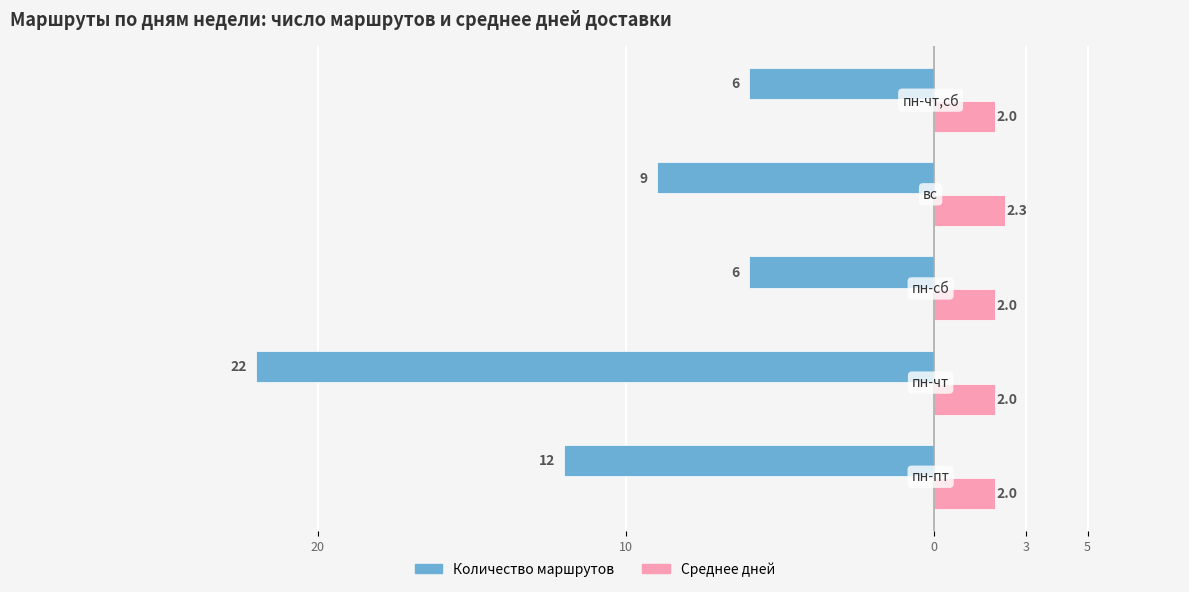

What are all the series names shown in the legend?

Количество маршрутов, Среднее дней